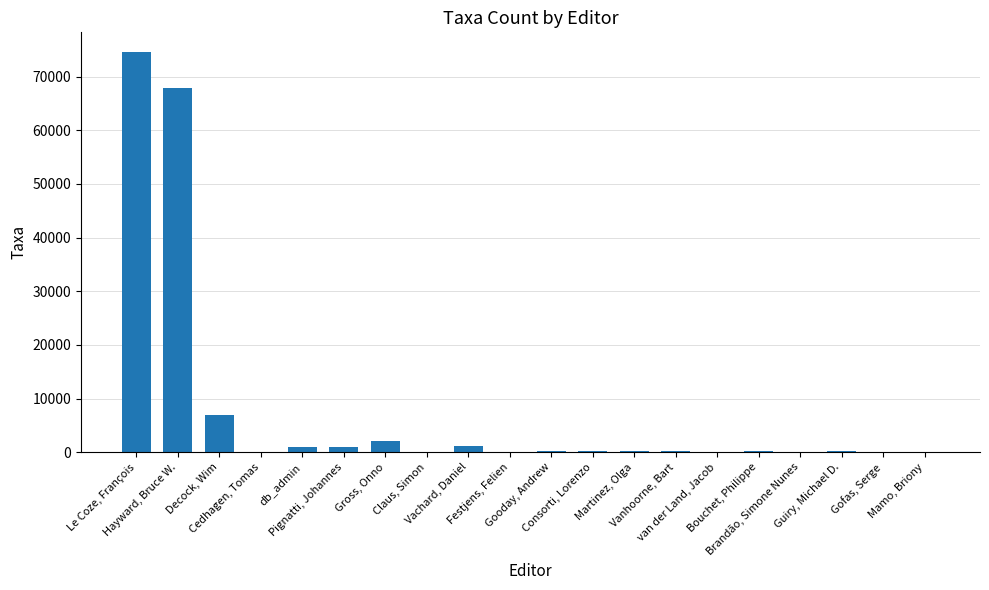

What is the sum of all values?

155647